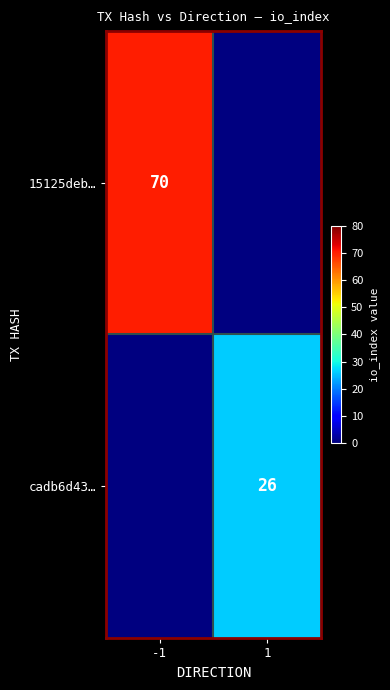

The value of 15125deb… at -1 is 36. True or false?

False